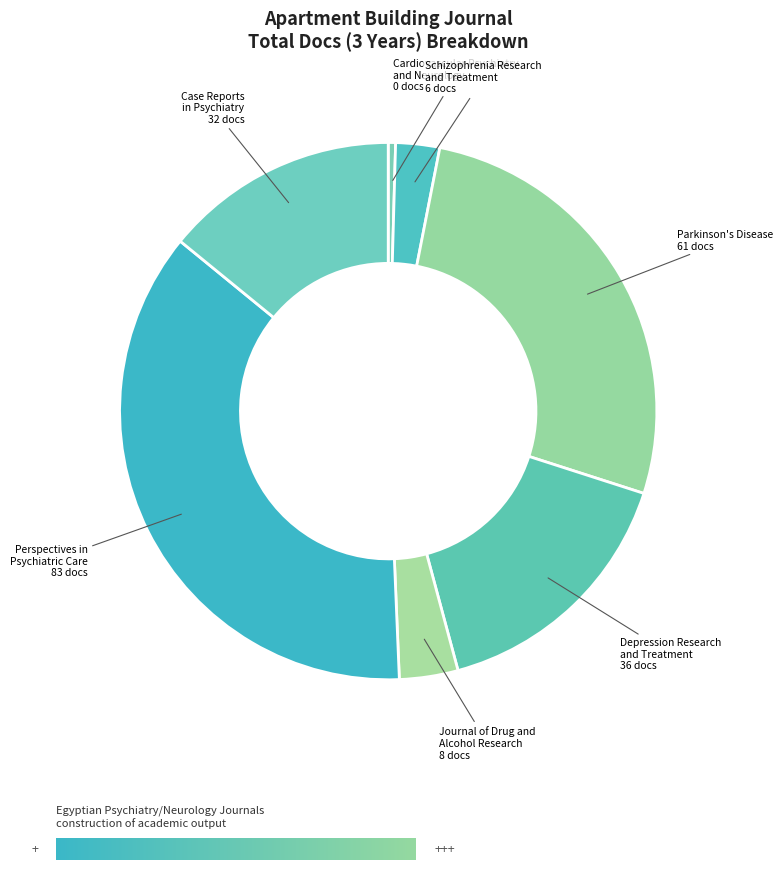

Is it true that Cardiovascular Psychiatry and Neurology is 0% of the pie?

True